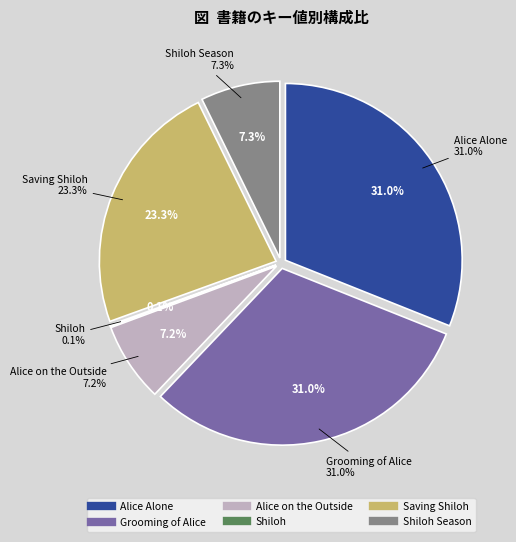

What portion of the pie excludes Shiloh Season?

92.7%